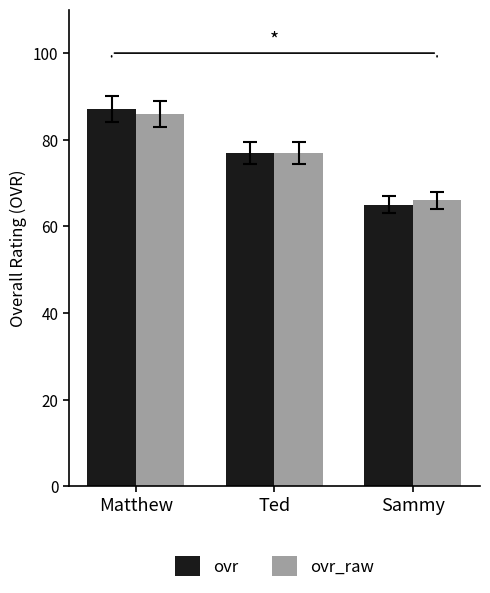

The ovr_raw series shows 32 at Ted. True or false?

False